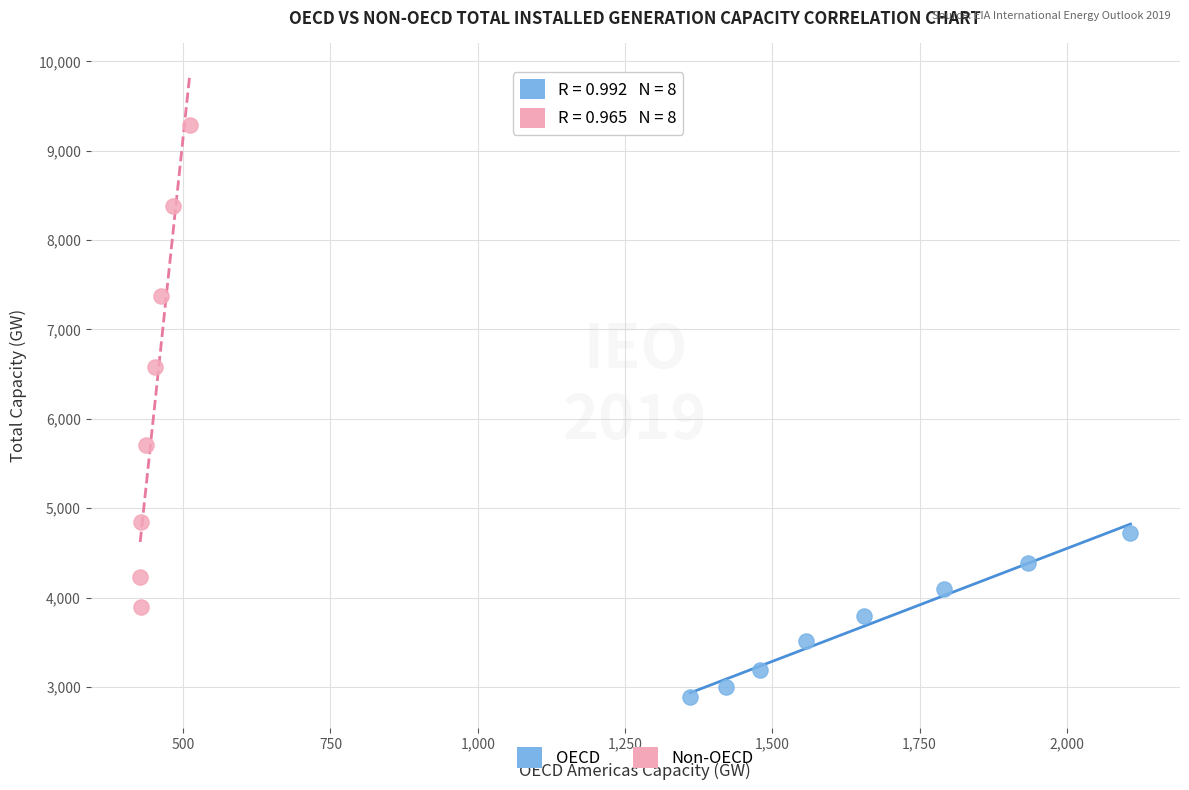

Which series contains the lowest Y value?

OECD